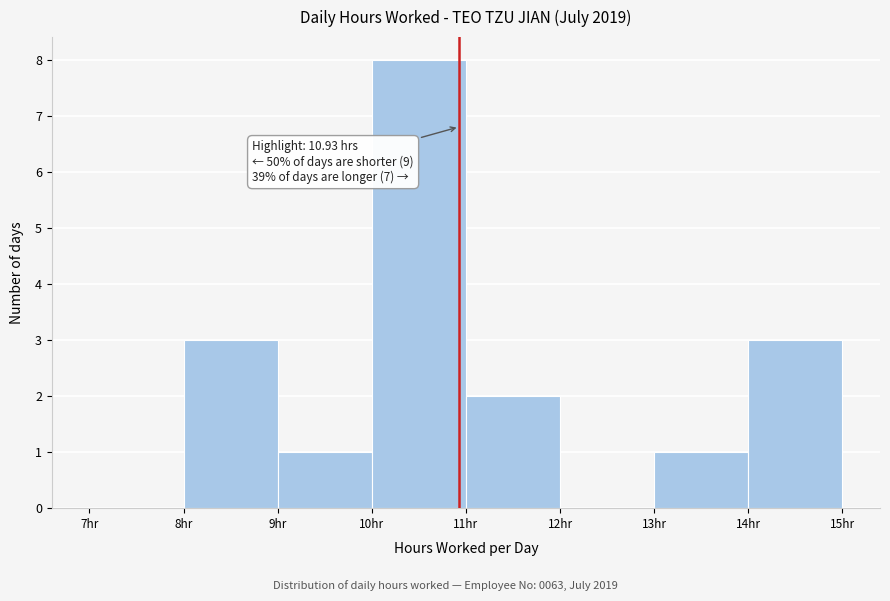

Which range on the x-axis has the tallest bar?

10 to 11